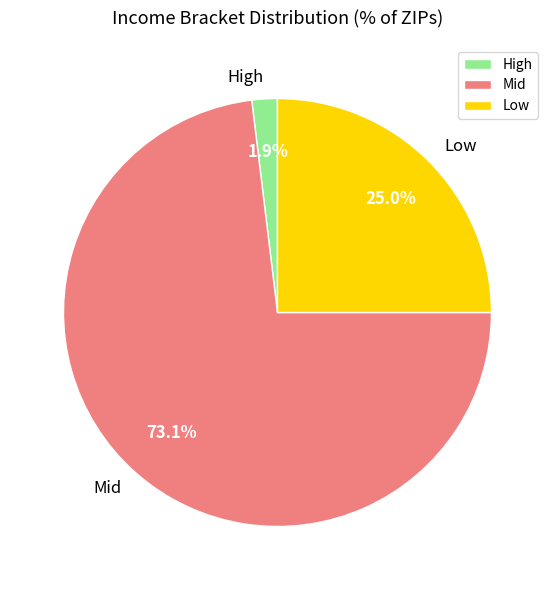

Rank the categories by value from highest to lowest.

Mid, Low, High